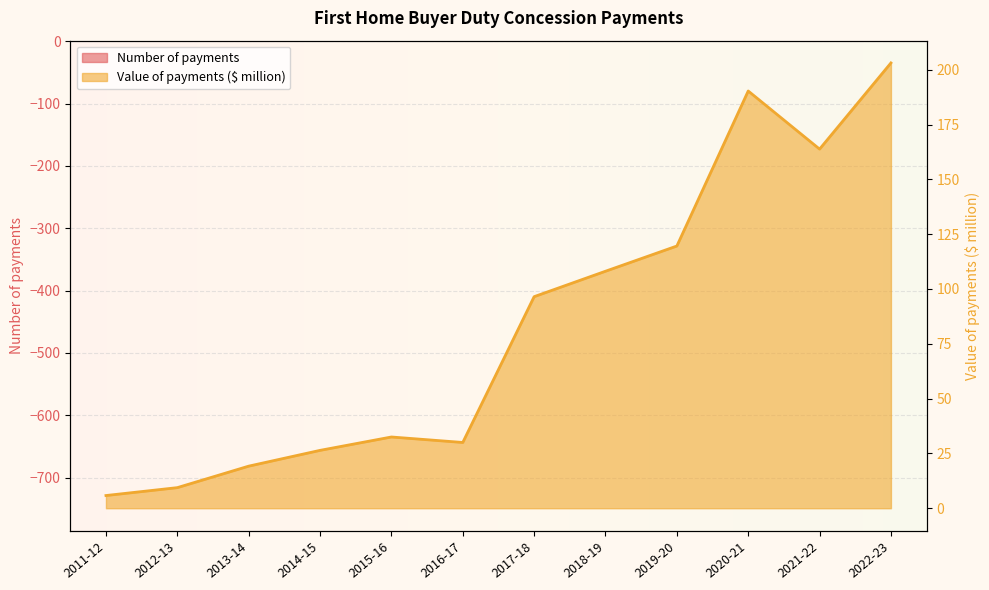

What position from the right is 2012-13?

11